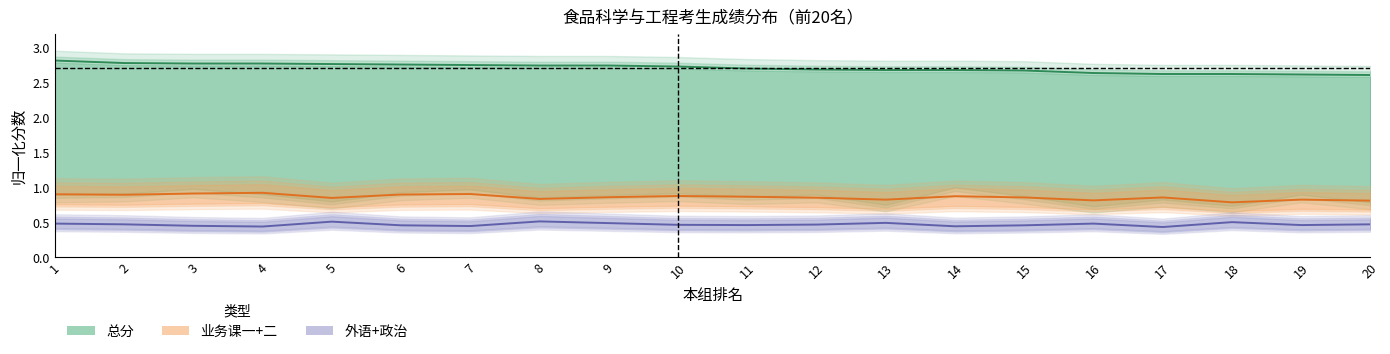

True or false: 总分 and 业务课一+二 intersect in this chart.

False